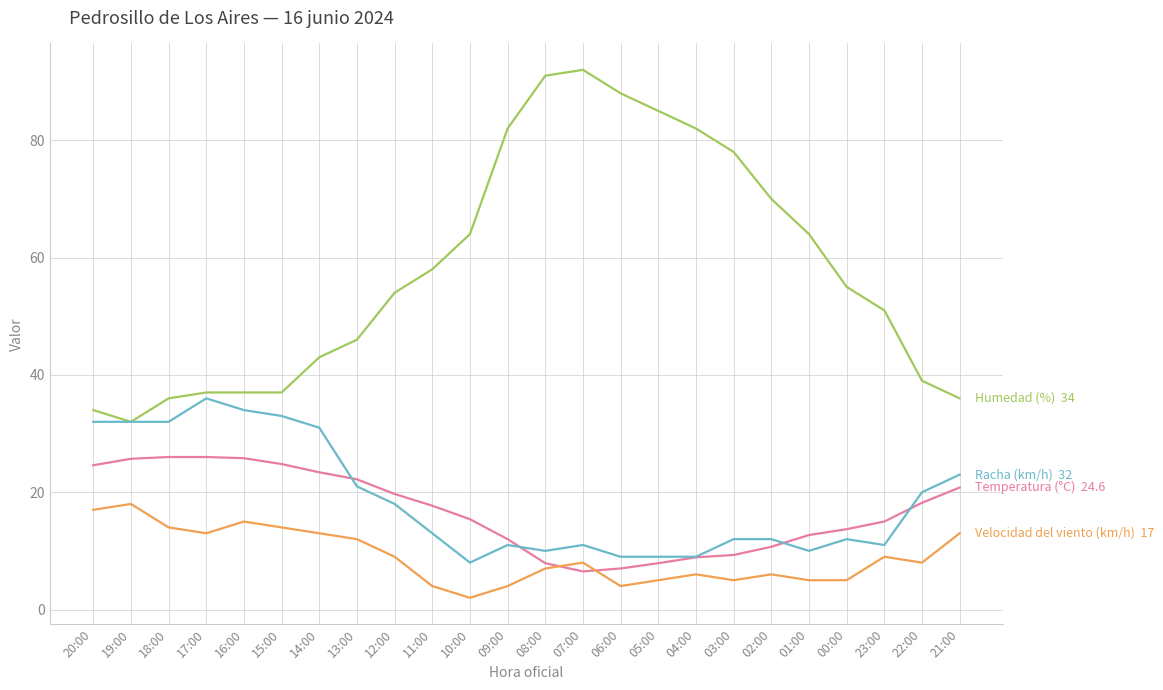

What is the difference between the highest and lowest values at 04:00?

76.0